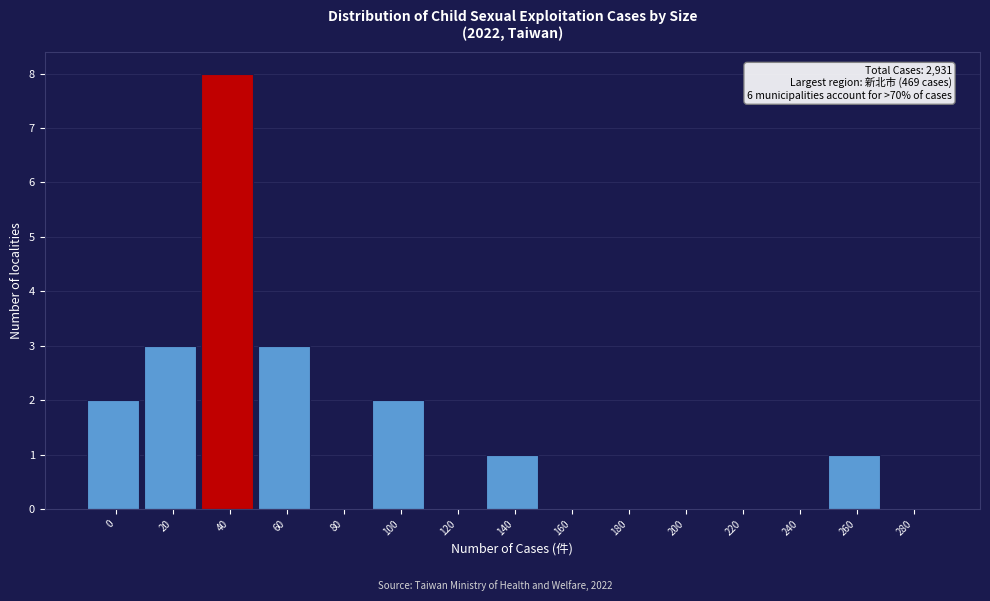

Reading left to right, what are all the values shown in this chart?

0=2	20=3	40=8	60=3	80=0	100=2	120=0	140=1	160=0	180=0	200=0	220=0	240=0	260=1	280=0